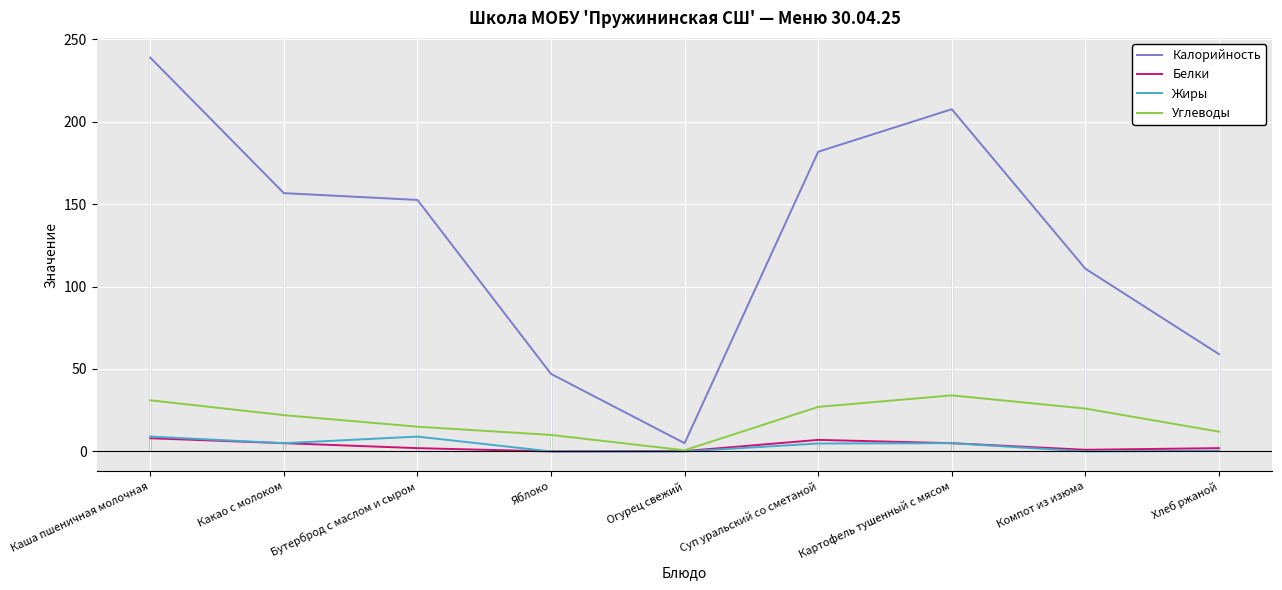

Which category has the lowest value across all series?

Яблоко